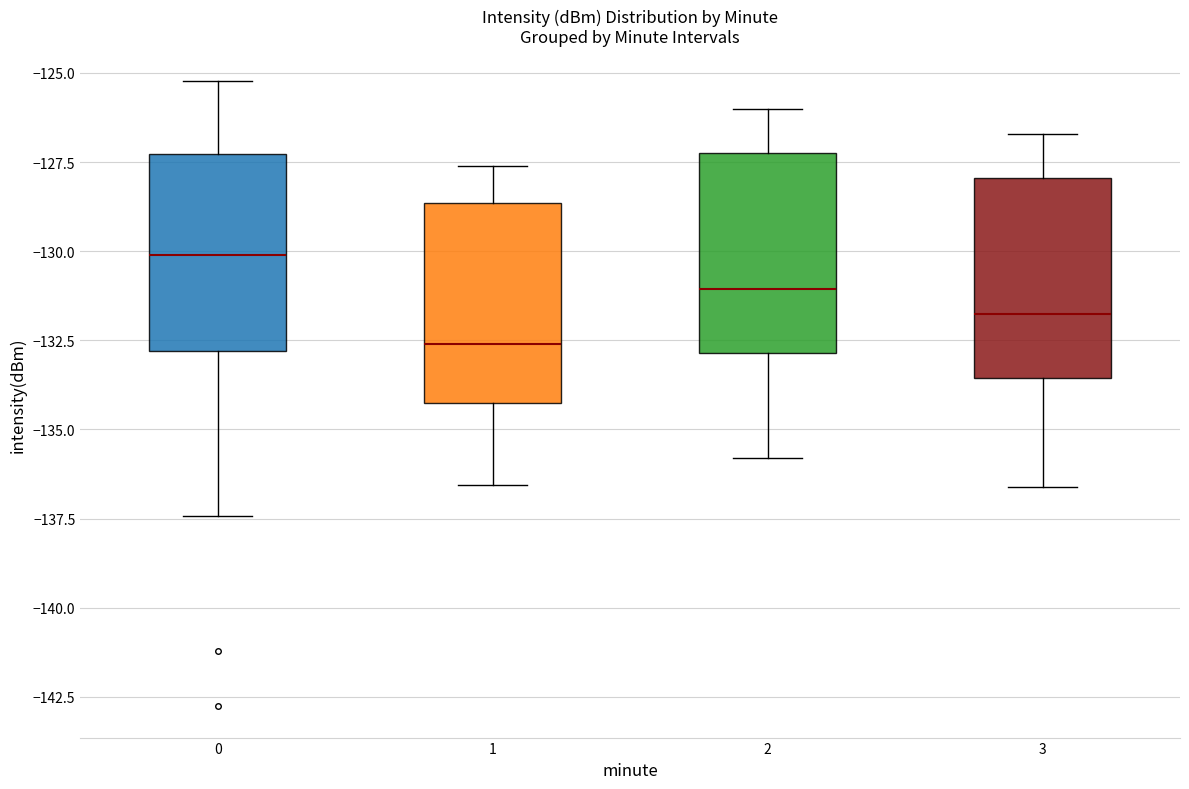

Reading left to right, transcribe this box plot: for each box, give where its median line is, the range the box spans, and where its two whiskers end, as read against the y-axis. The values are not printed on the chart, so give them approximately, as read against the axis.

0: median -130.0, box -133.0 to -127.5, whiskers -137.5 to -125.0
1: median -132.5, box -134.5 to -128.5, whiskers -136.5 to -127.5
2: median -131.0, box -133.0 to -127.0, whiskers -136.0 to -126.0
3: median -131.5, box -133.5 to -128.0, whiskers -136.5 to -126.5